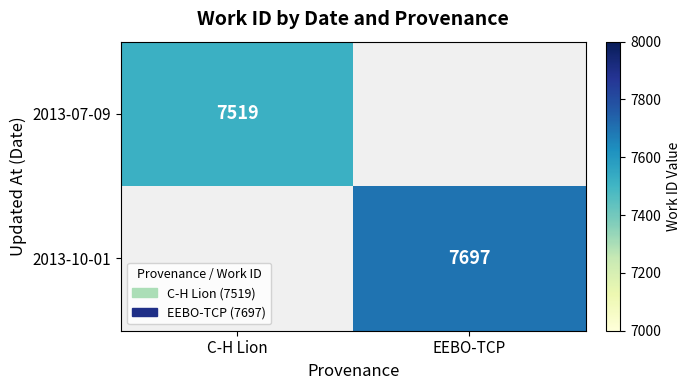

How many data points does each series have?

2